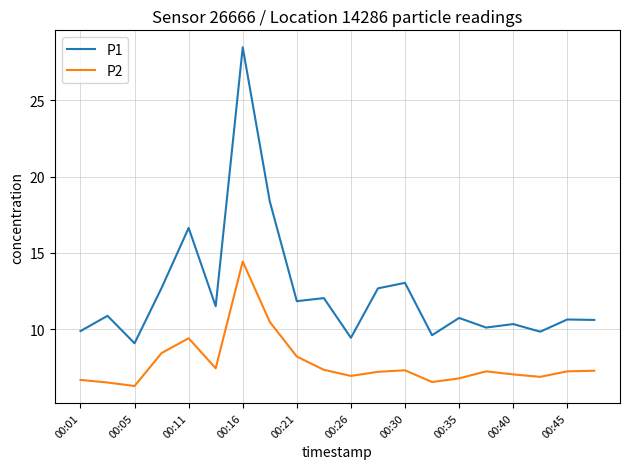

List the series in order of their peak value, highest first.

P1, P2